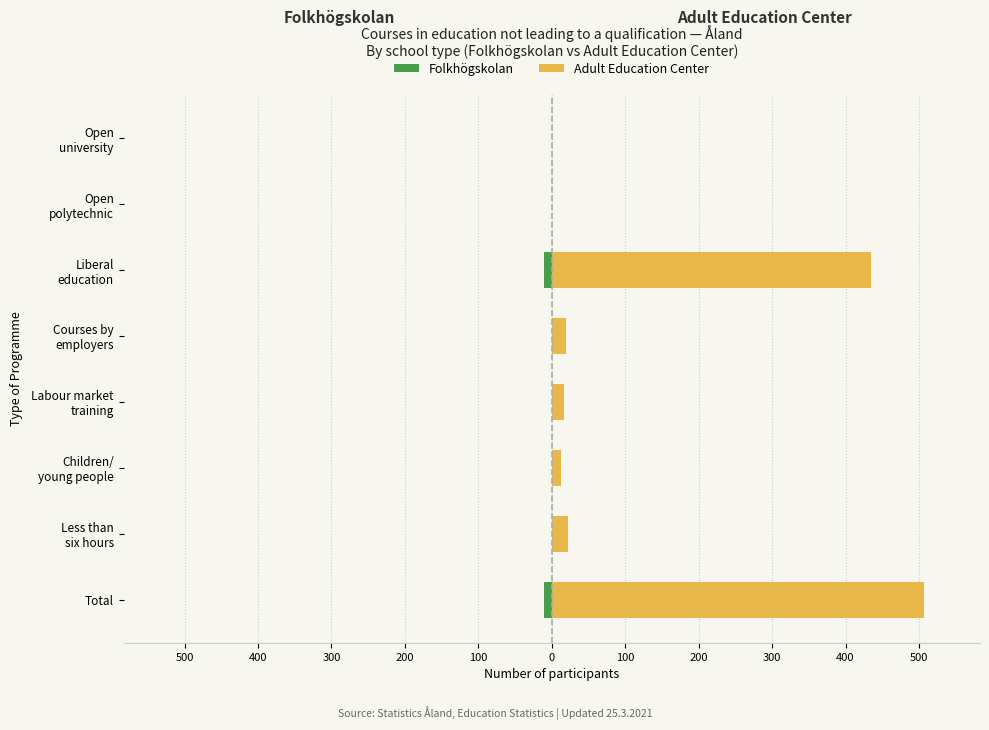

How many distinct data groups are displayed?

2